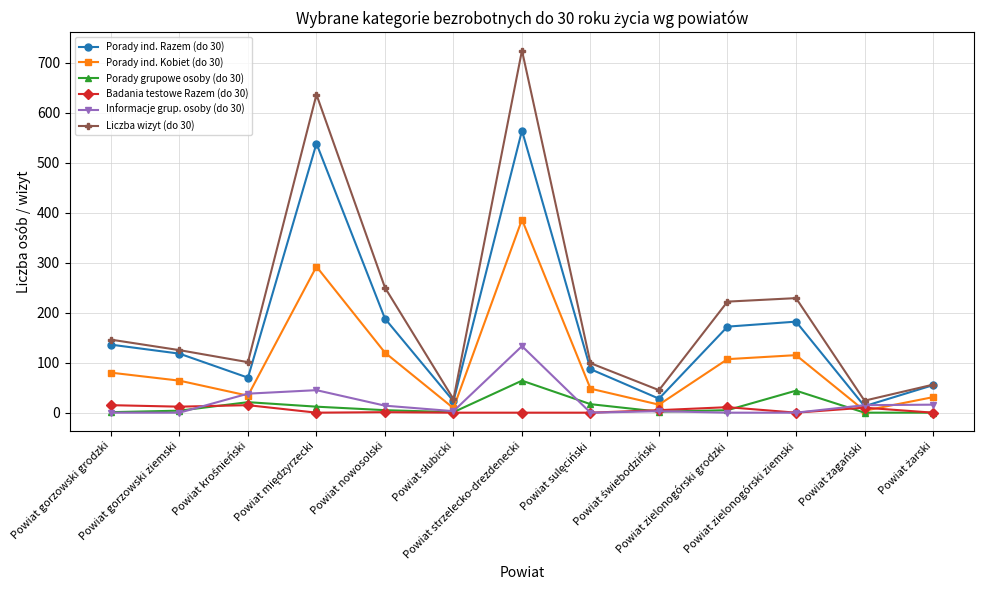

What is the value of the Porady ind. Razem (do 30) point at the 2nd from the left?

118